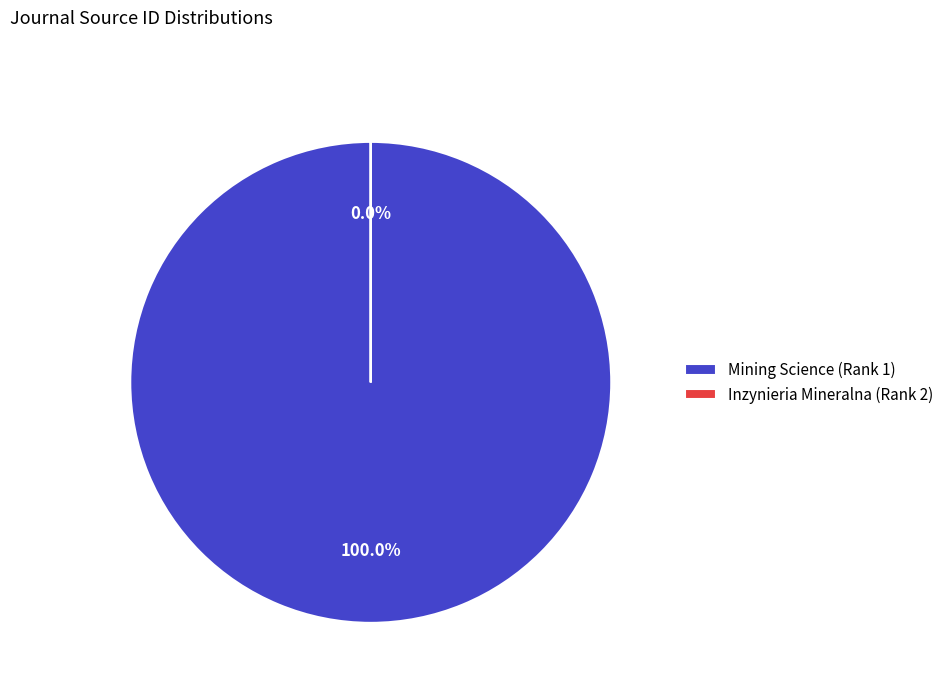

To the nearest percent, what is the difference between the largest and smallest slice percentages?

100%